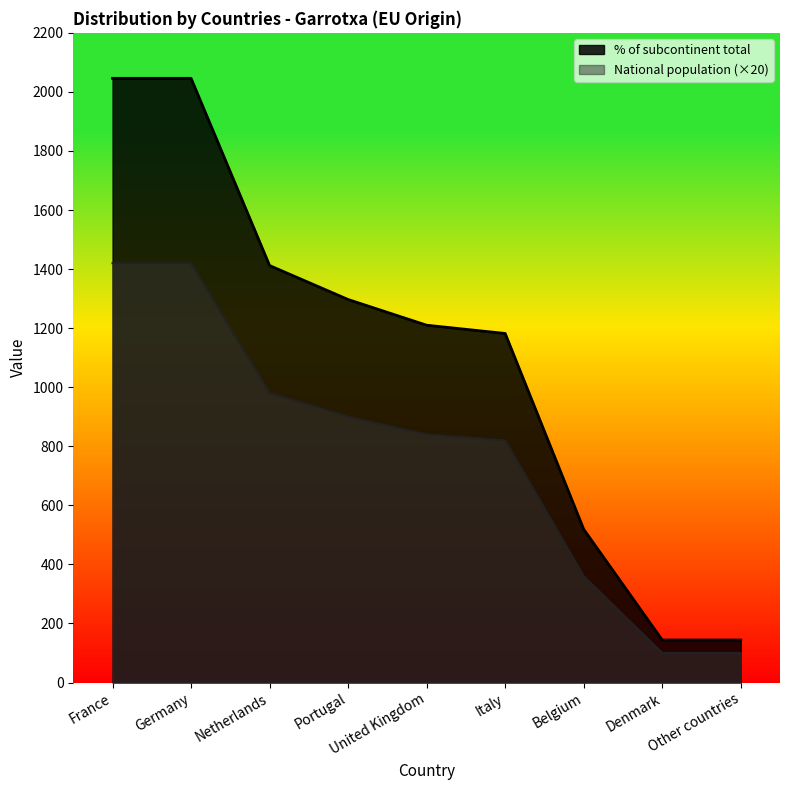

Does the chart display data point markers on the line(s)?

No